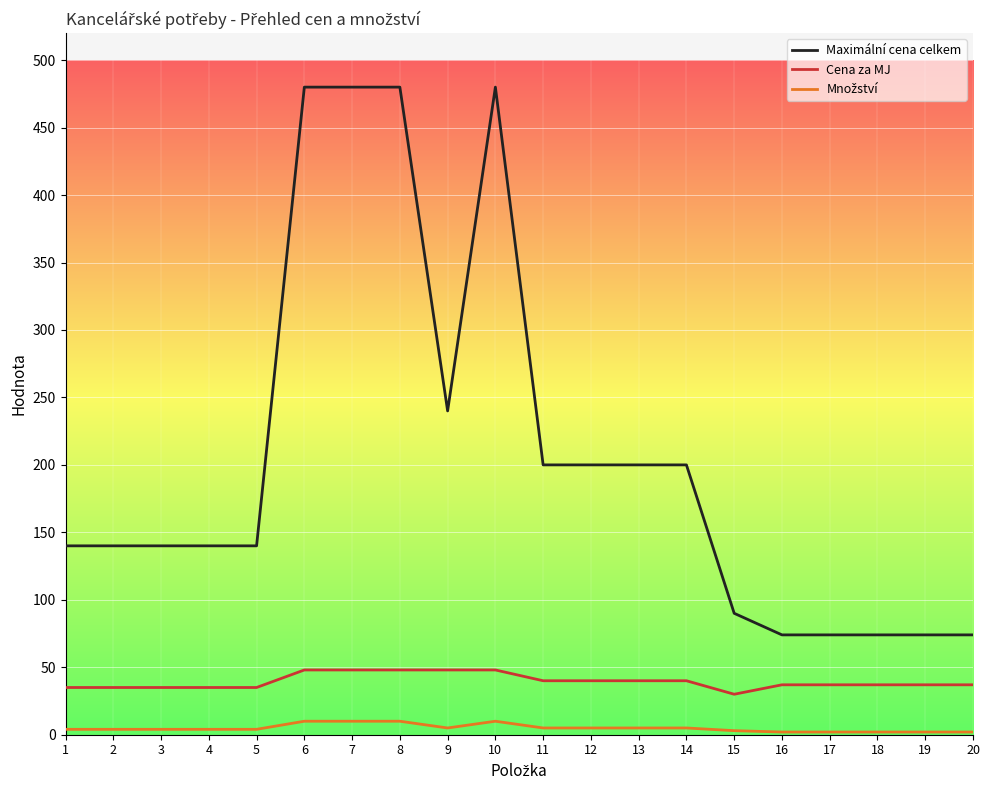

Which series has the largest range (max minus min)?

Maximální cena celkem